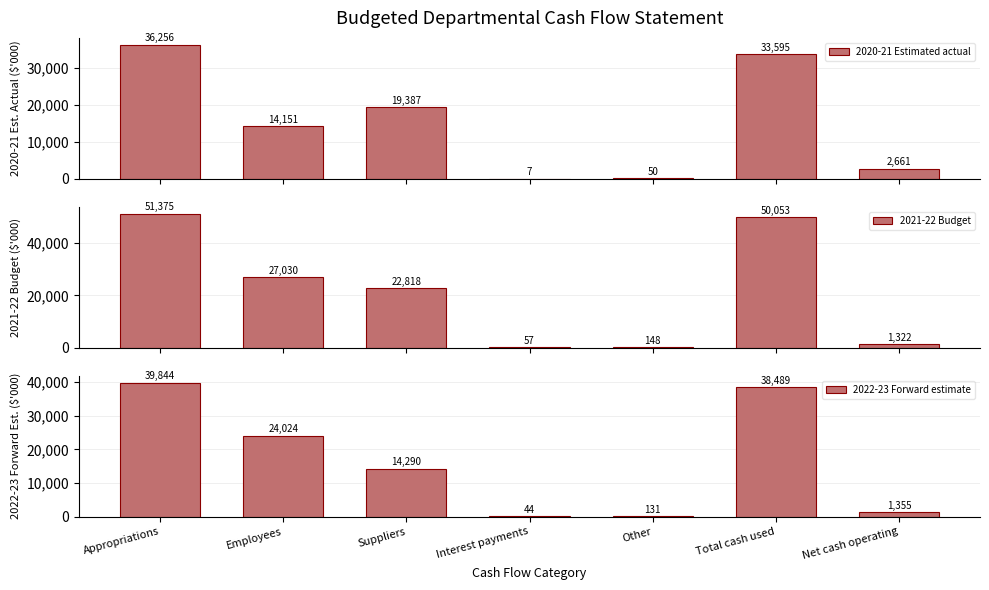

What are all the series names shown in the legend?

2020-21 Estimated actual, 2021-22 Budget, 2022-23 Forward estimate